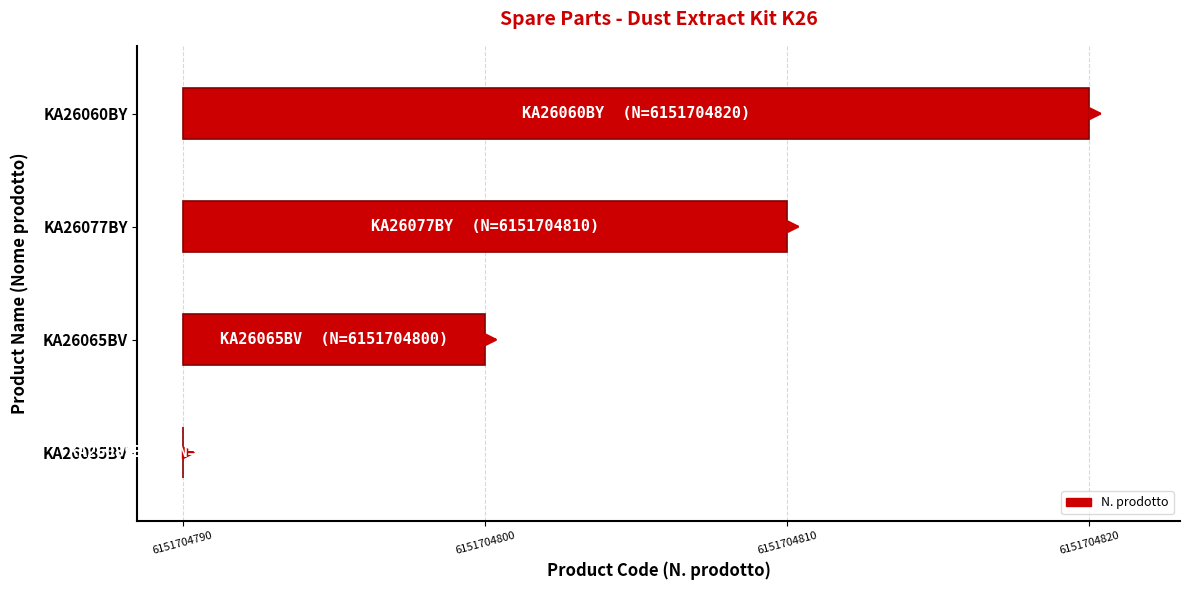

What is the sum of the values at KA26085BV and KA26077BY?

20